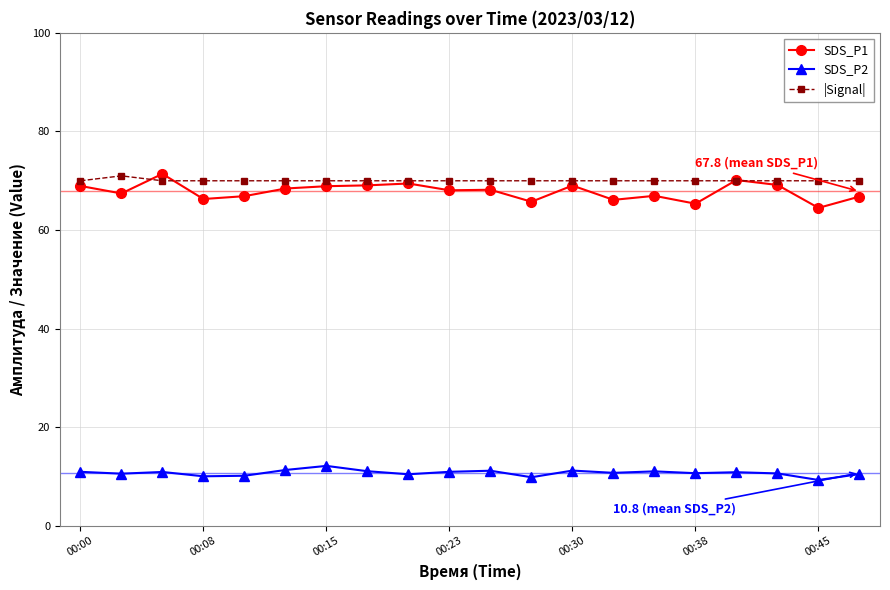

What is the lowest value of the SDS_P2 series?

9.3